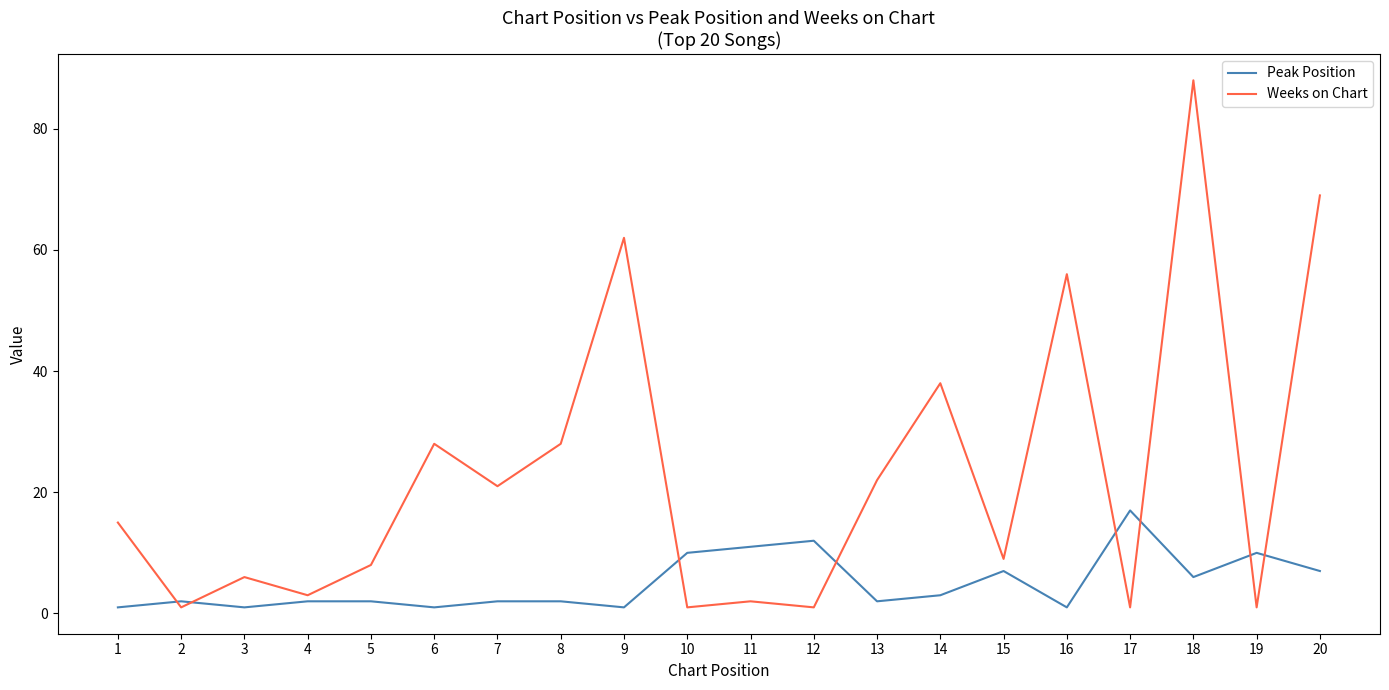

Rank the series by their average value, from highest to lowest.

Weeks on Chart, Peak Position